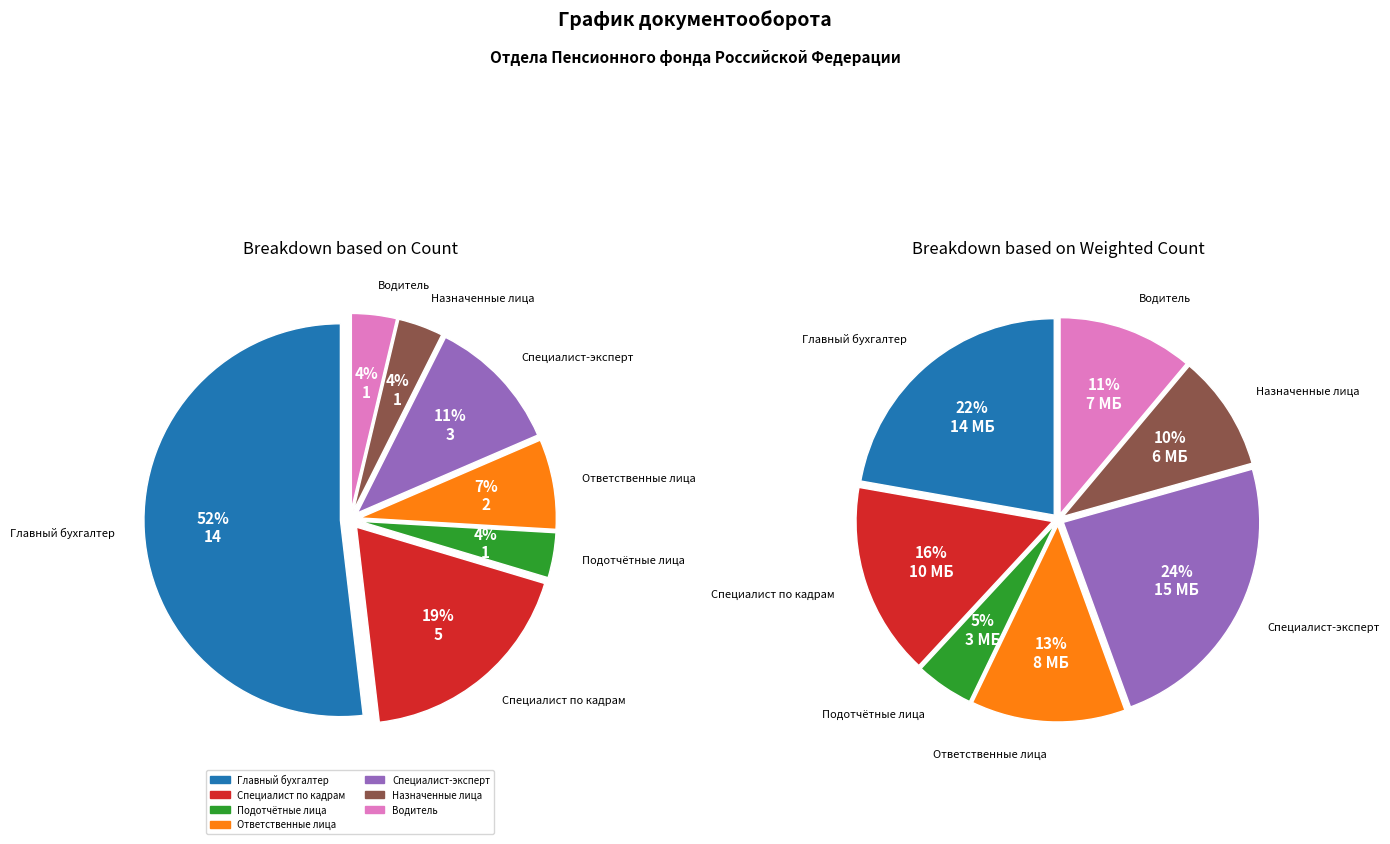

Does Главный бухгалтер-руководитель финансово-экономической группы account for over 50% of the chart?

Yes